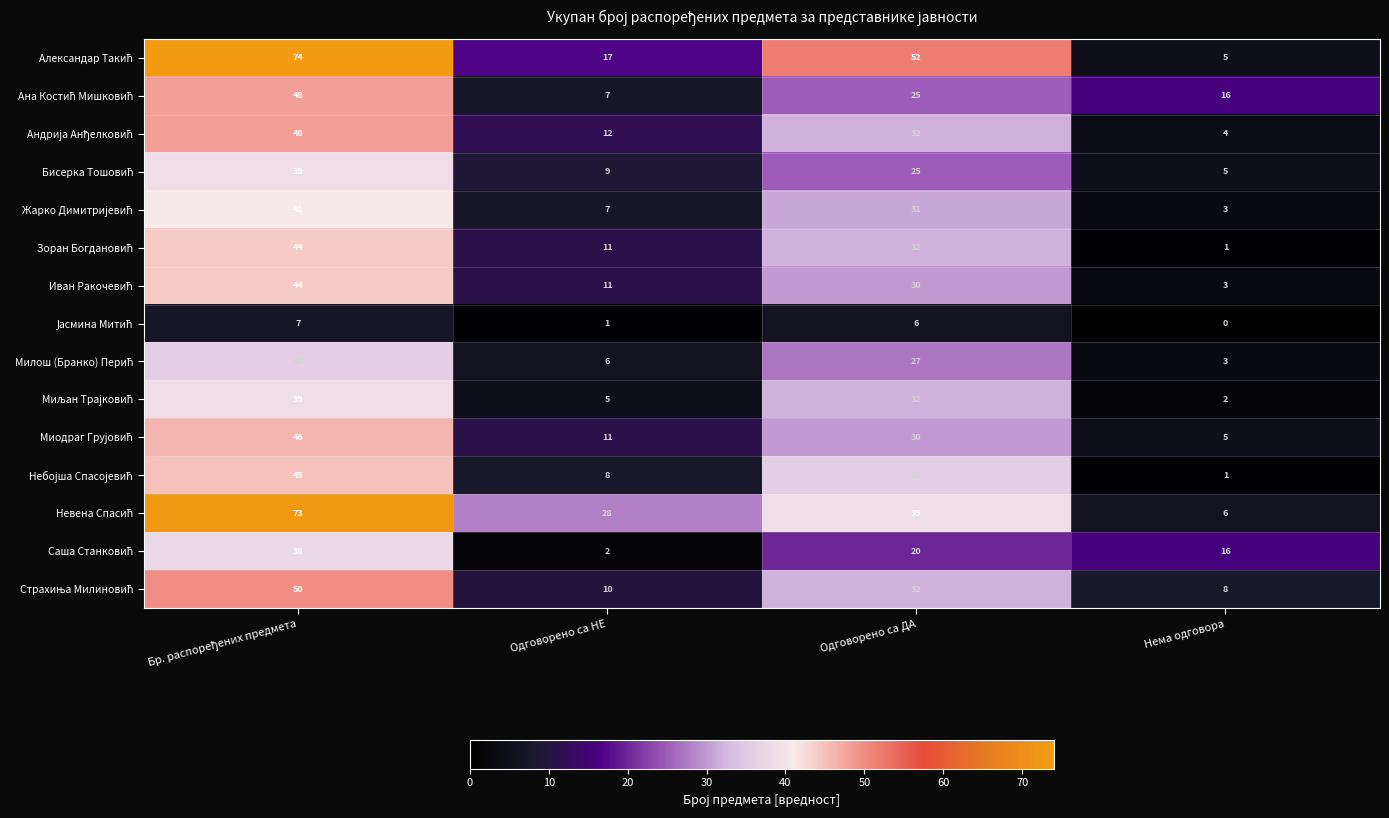

What is the difference between the highest and lowest values at Одговорено са НЕ?

27